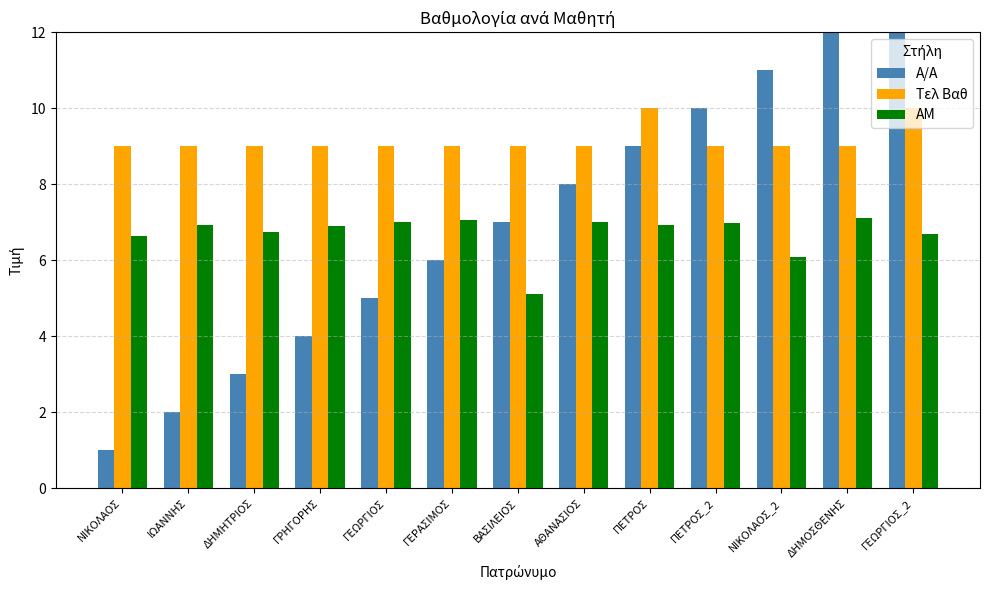

What is the approximate value of Τελ Βαθ at ΒΑΣΙΛΕΙΟΣ?

9.0